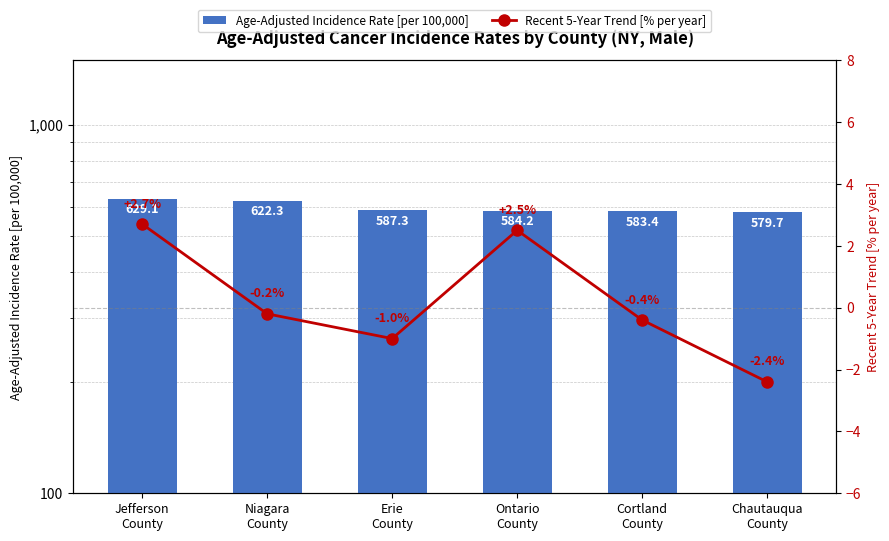

Reading left to right, what are all the values shown in this chart?

Age-Adjusted Incidence Rate [per 100,000]: 629.1	622.3	587.3	584.2	583.4	579.7
Recent 5-Year Trend [% per year]: 2.7	-0.2	-1.0	2.5	-0.4	-2.4